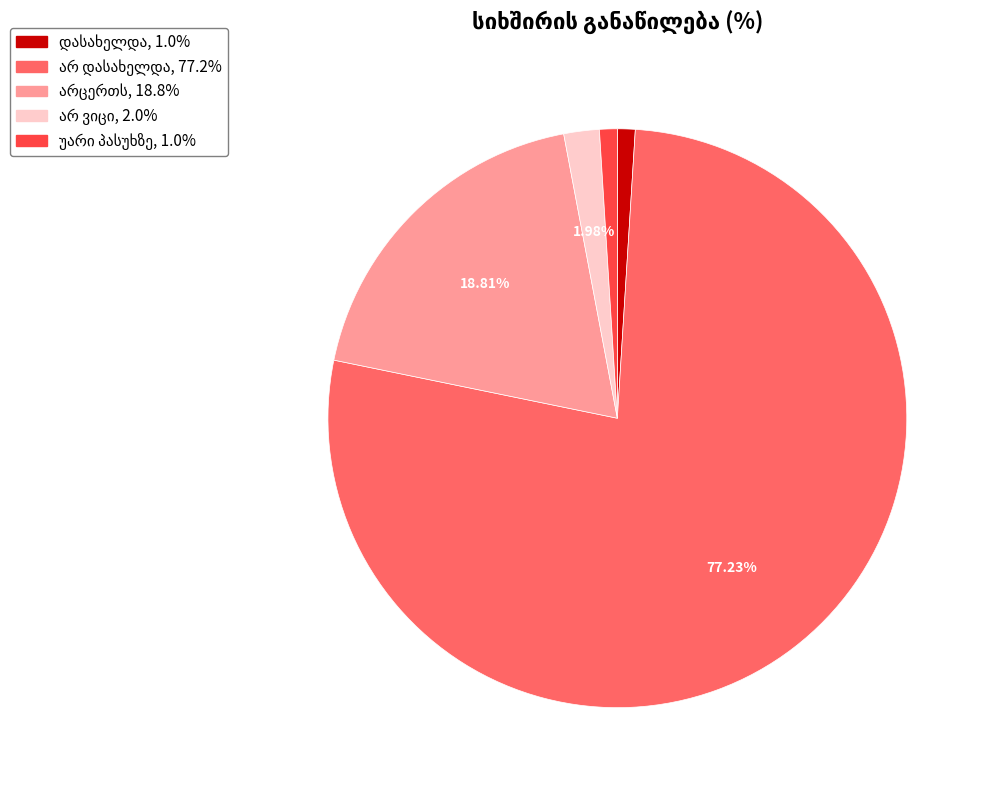

Is there any slice that represents more than half of the pie?

Yes